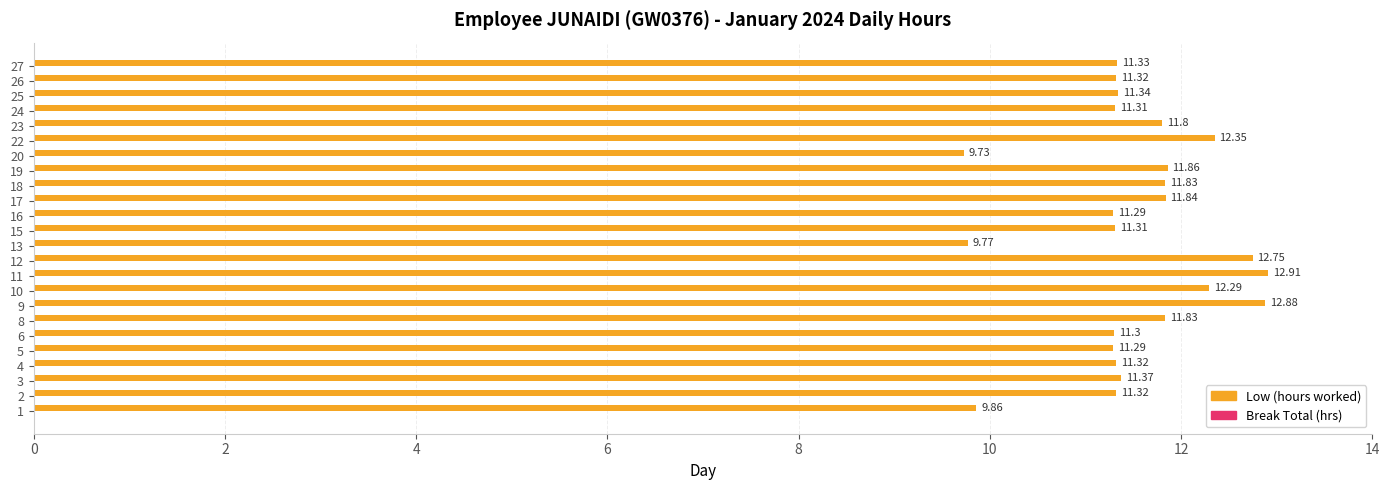

What is the maximum value shown in the chart?

12.9